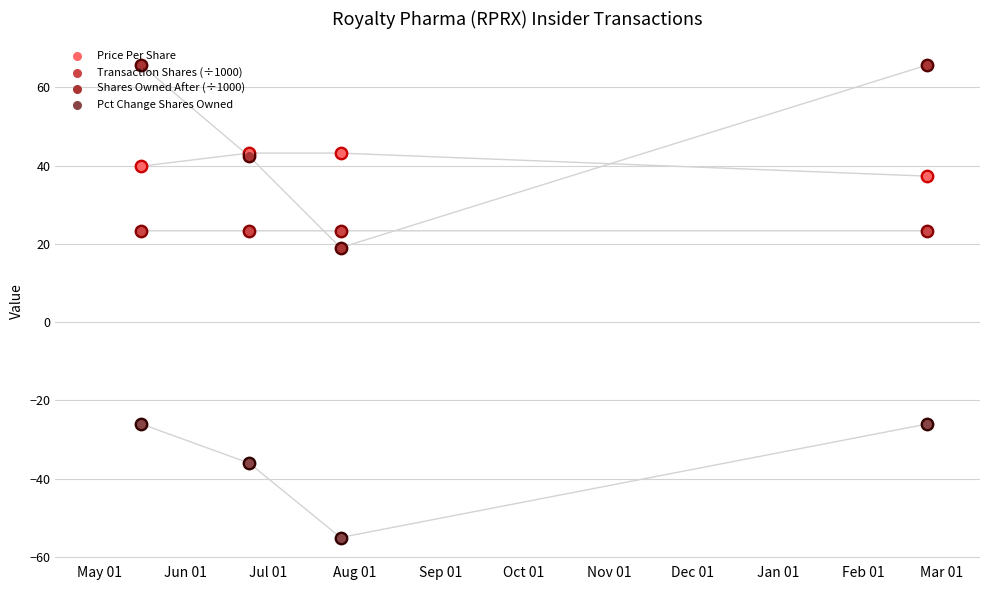

Which series contains the highest Y value?

Shares Owned After (÷1000)